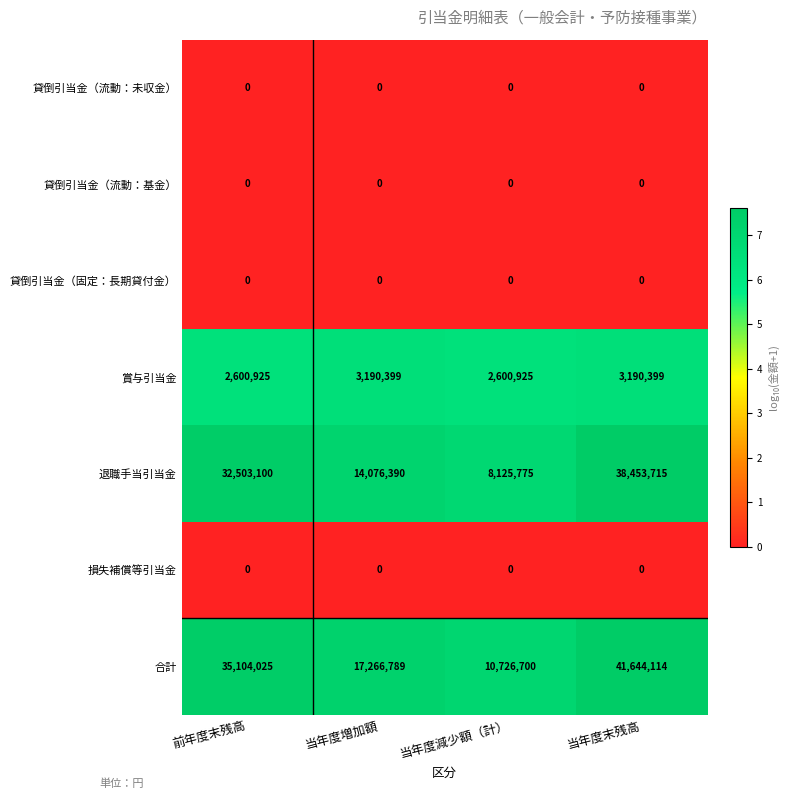

What is the difference between the highest and lowest values at 当年度減少額（計）?

10726700